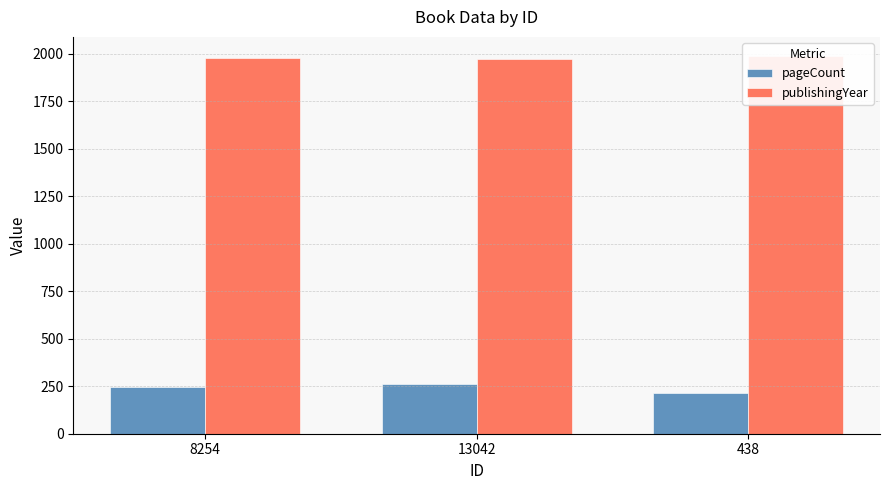

List the series in order of their overall mean, highest first.

publishingYear, pageCount